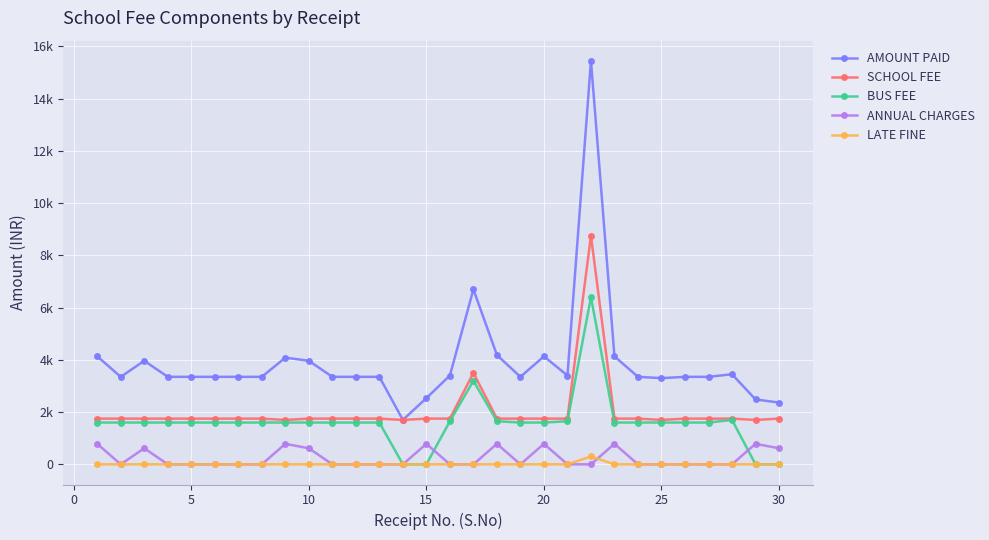

Does the chart have visible grid lines?

Yes